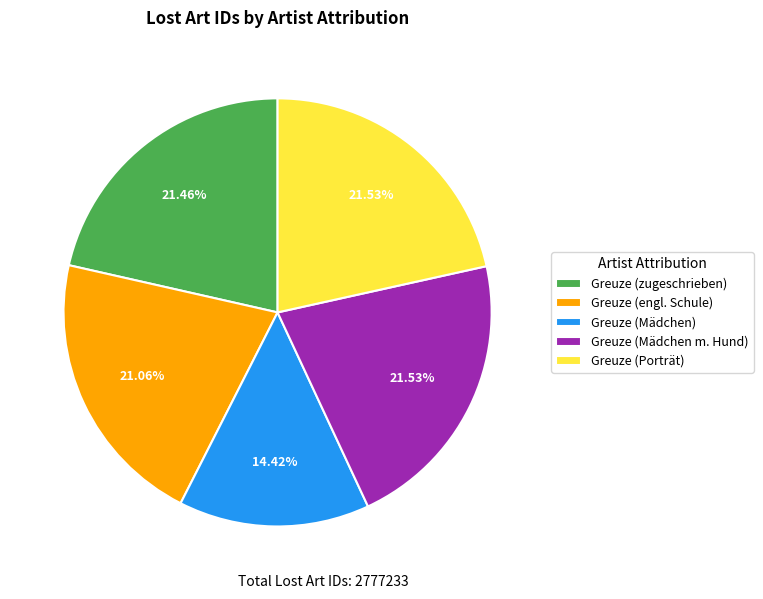

What is the ratio of the value at Greuze (Mädchen) to the value at Greuze (Porträt)?

0.7